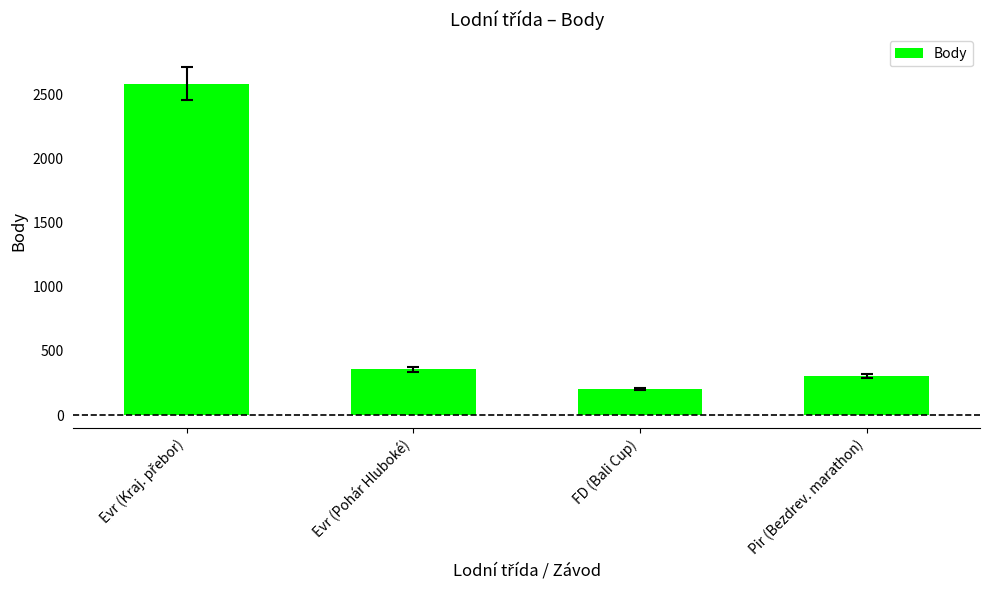

At which category does the chart reach its minimum across all series?

FD (Bali Cup)